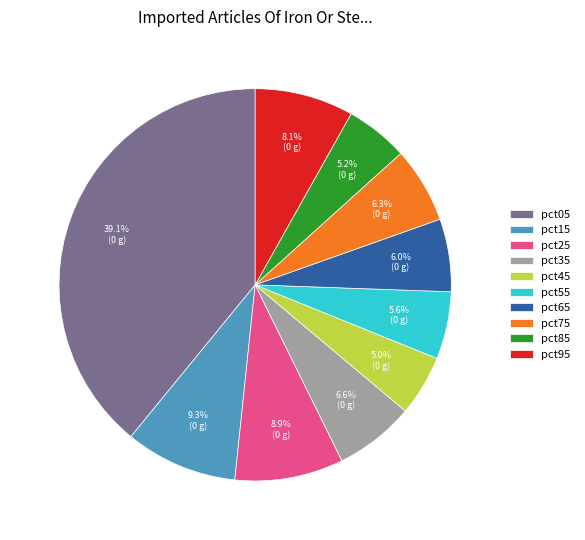

To the nearest percent, what percentage of the pie is pct55?

6%